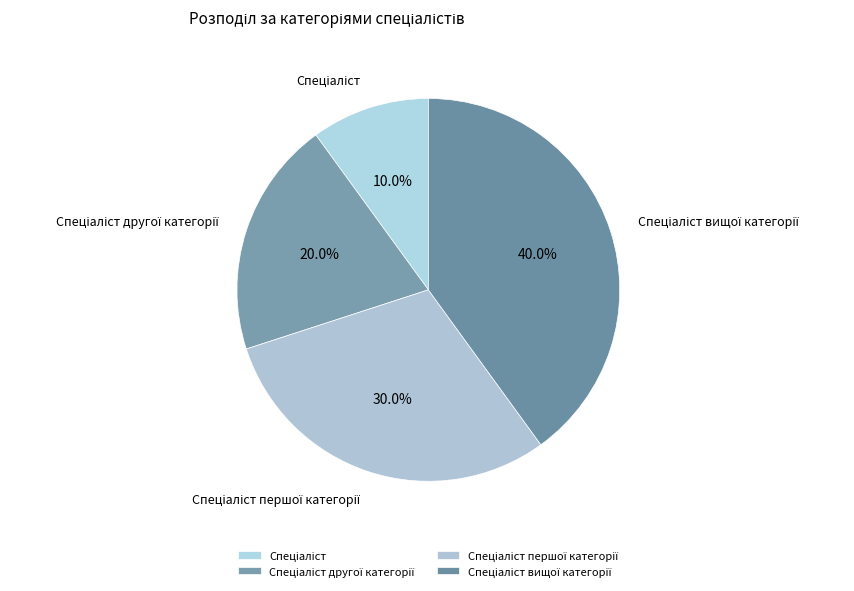

Rank the categories by value from lowest to highest.

Спеціаліст, Спеціаліст другої категорії, Спеціаліст першої категорії, Спеціаліст вищої категорії